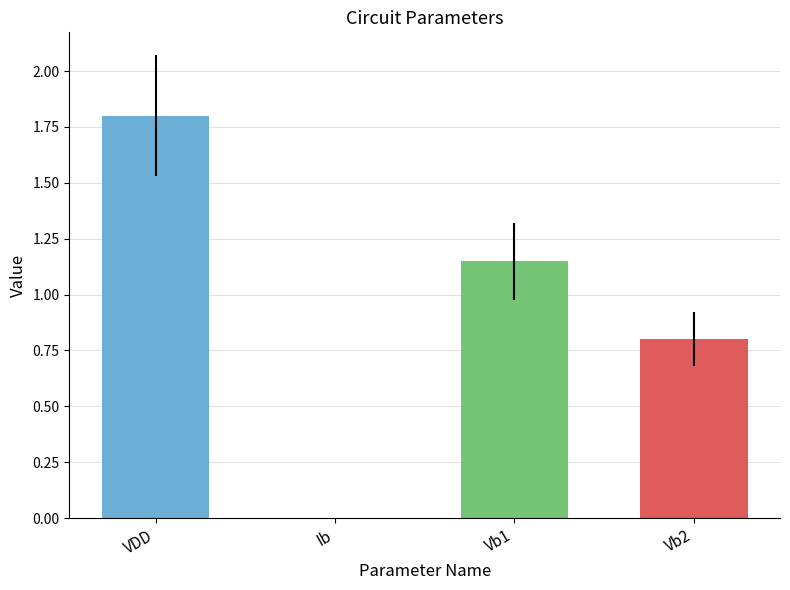

Is it true that the value at Vb2 is 0.3?

False